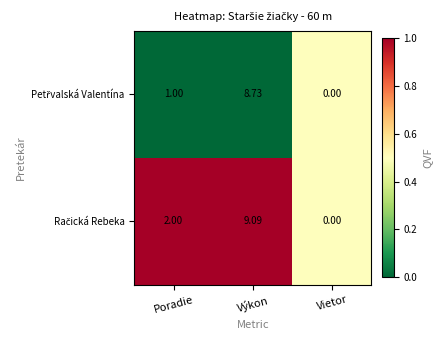

At which category does the chart reach its minimum across all series?

Vietor